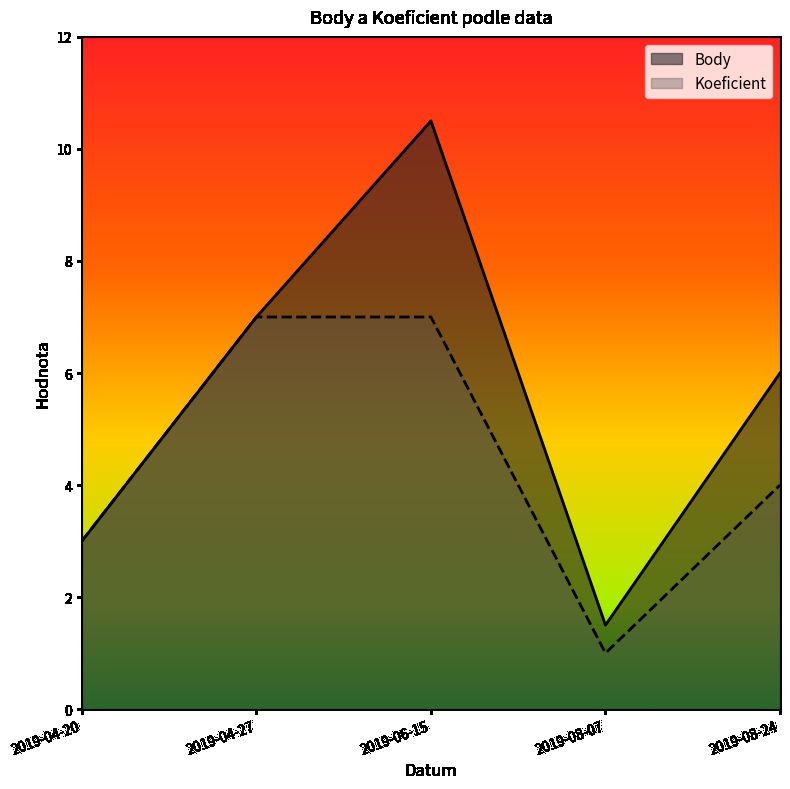

What is the value of the Koeficient point at the 5th from the left?

4.0